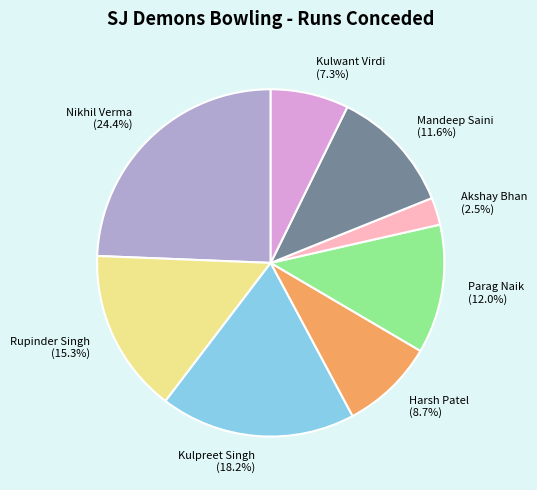

Which slice is the largest?

Nikhil Verma